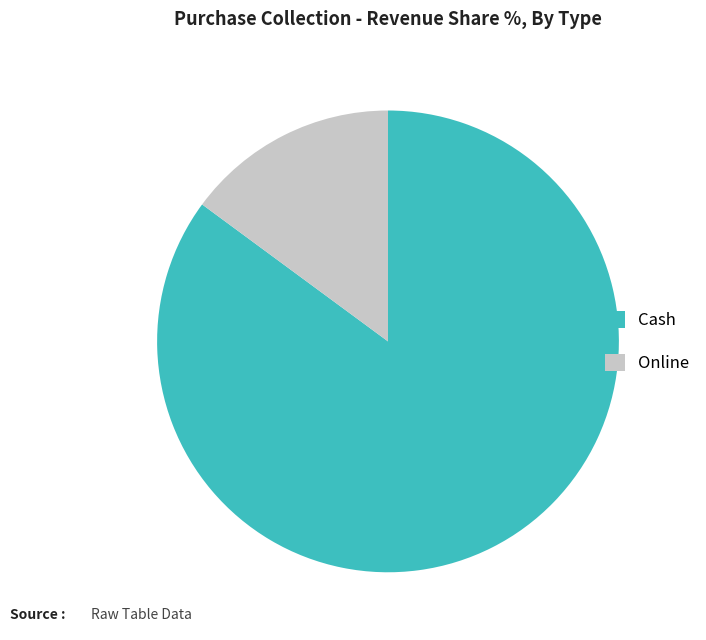

Combined, do Cash and Online account for over 50%?

Yes